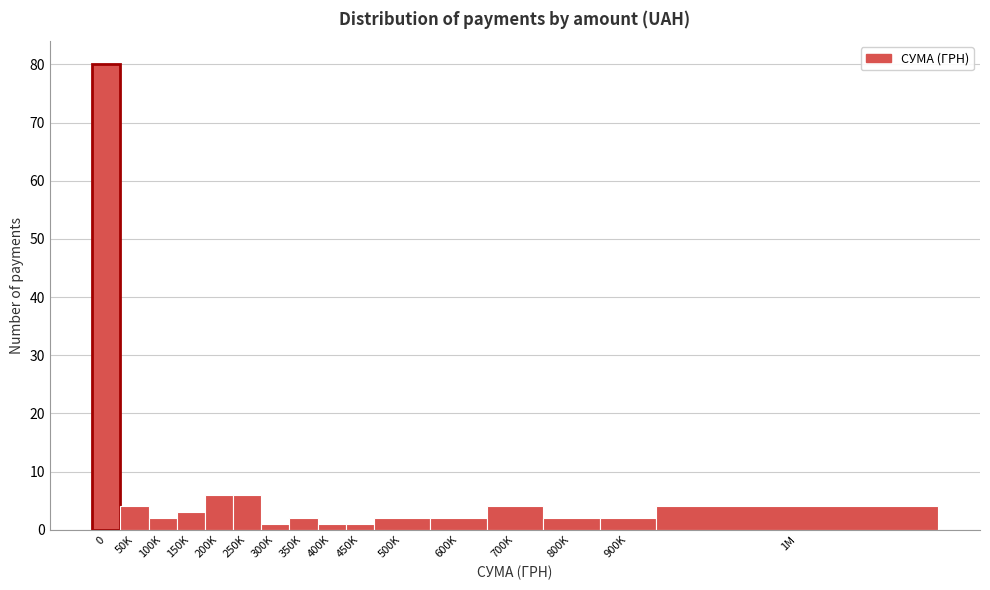

Reading right to left, what are all the values shown in this chart?

1M=4	900K=2	800K=2	700K=4	600K=2	500K=2	450K=1	400K=1	350K=2	300K=1	250K=6	200K=6	150K=3	100K=2	50K=4	0=80